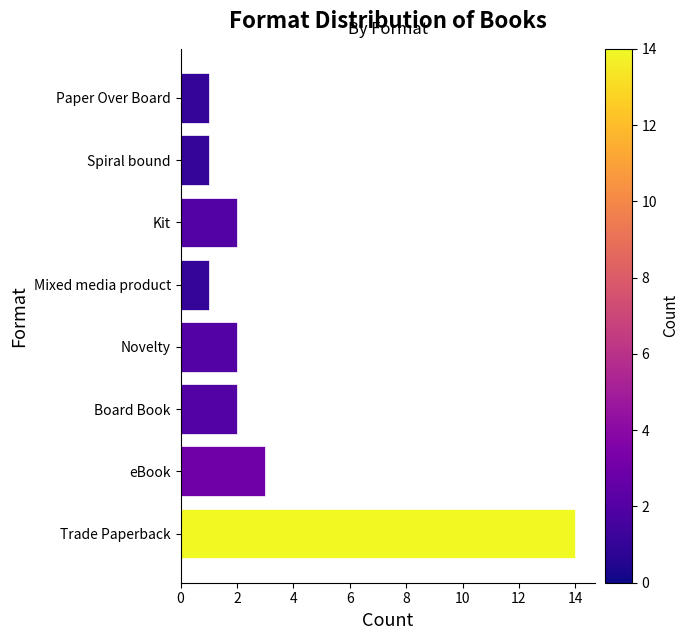

What is the maximum value shown in the chart?

14